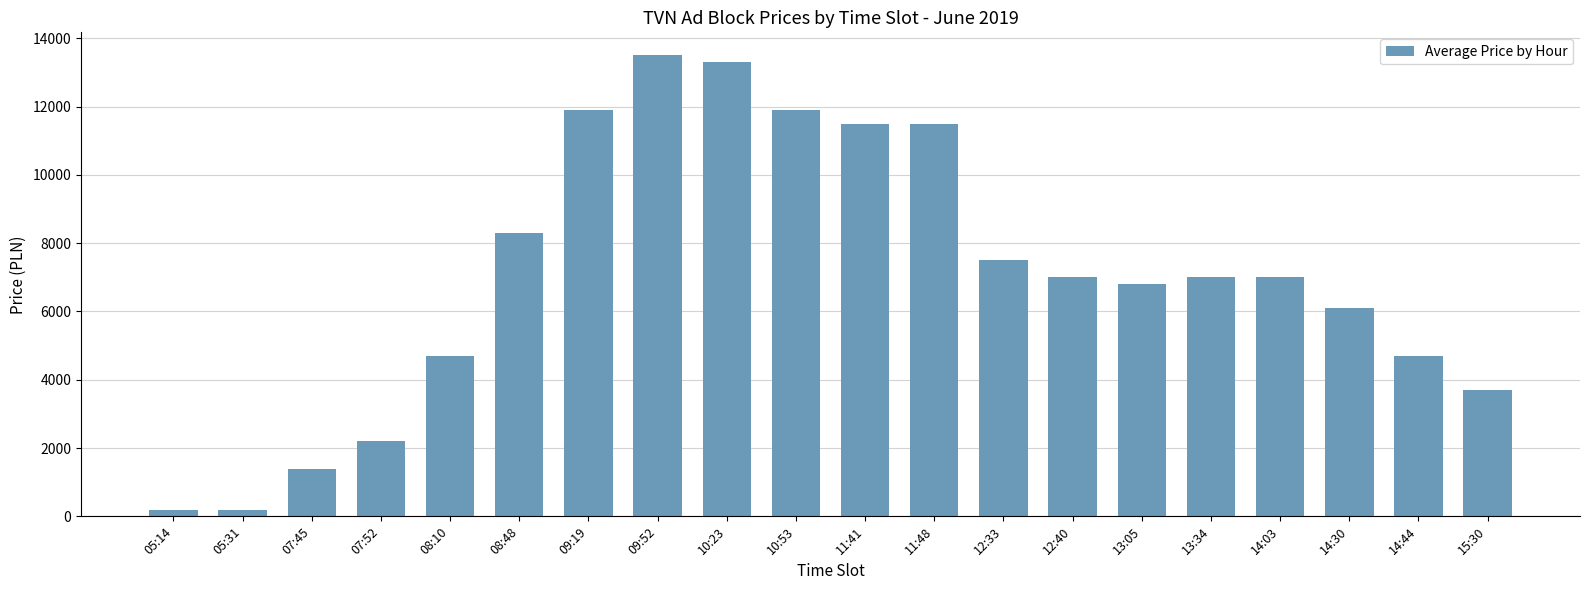

How many data points does each series have?

20